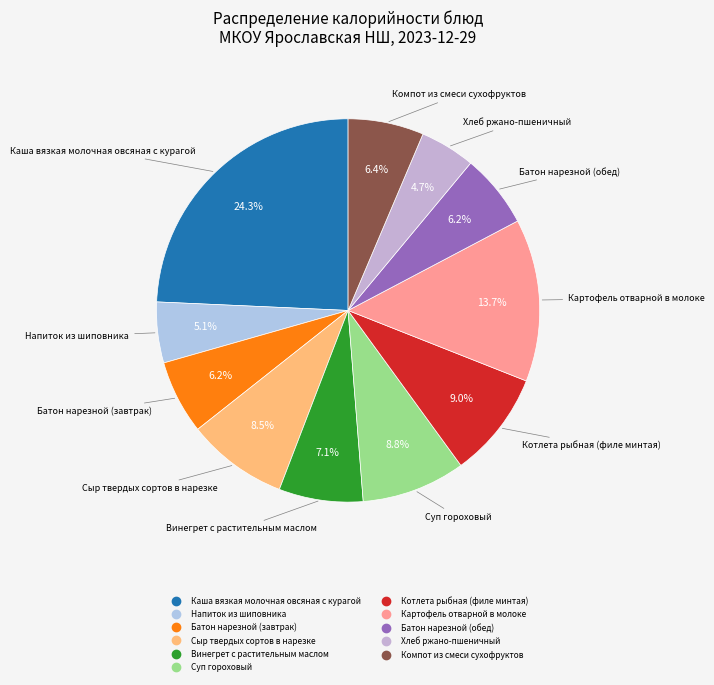

What is the largest slice in the pie chart?

Каша вязкая молочная овсяная с курагой